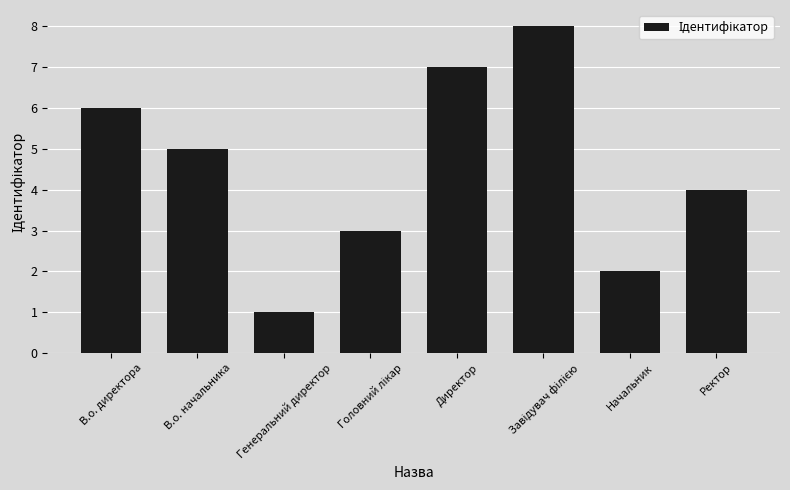

At which category does the chart reach its minimum across all series?

Генеральний директор